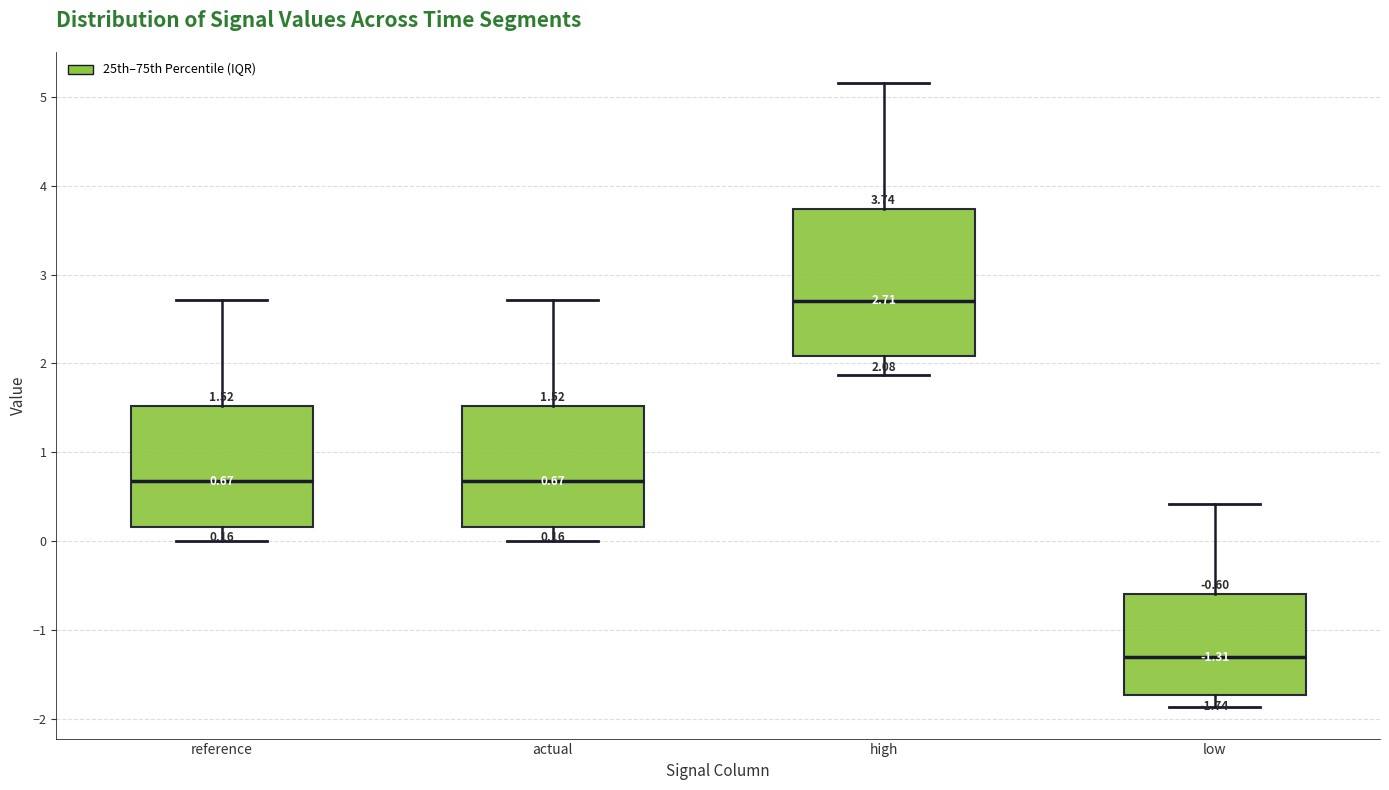

Which box has the lowest median line?

low